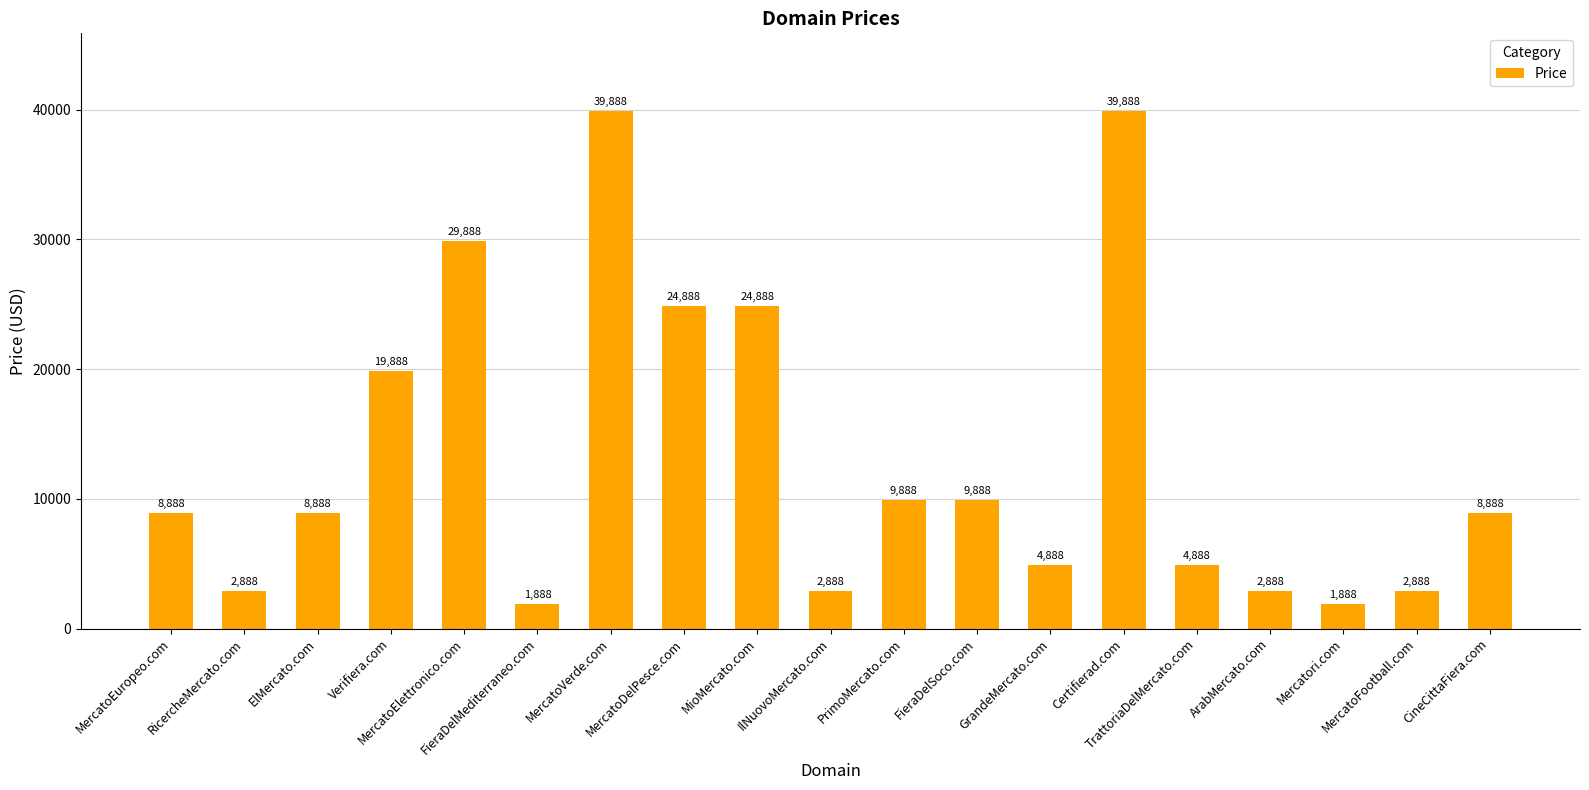

What is the sum of the values at MercatoVerde.com and RicercheMercato.com?

42776